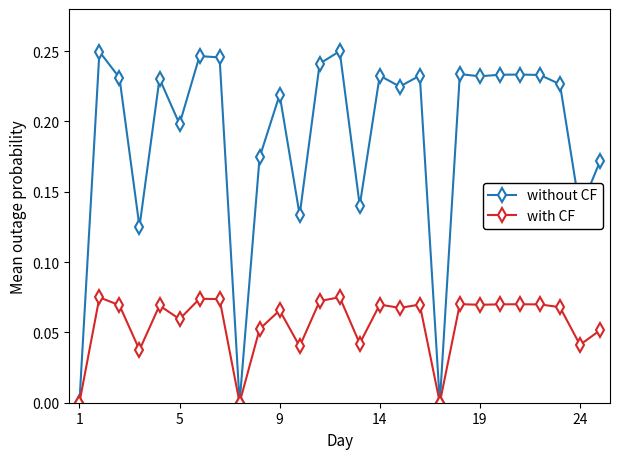

Rank the series by their maximum value, from highest to lowest.

without CF, with CF